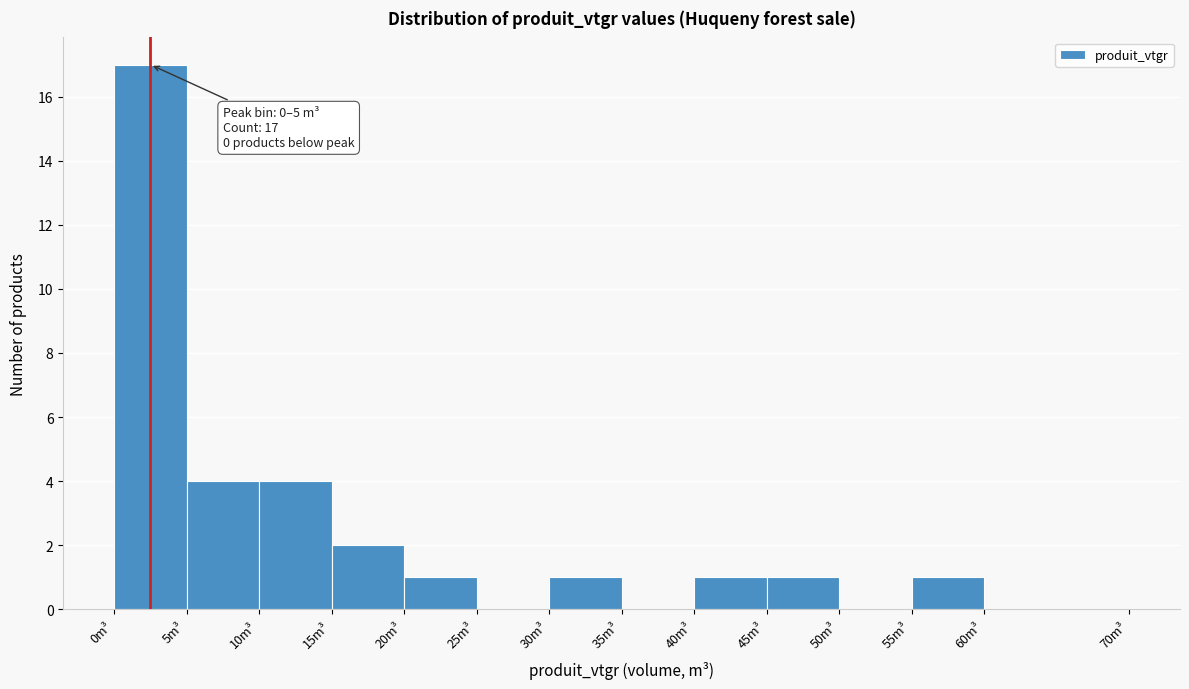

Which range on the x-axis has the tallest bar?

0 to 5